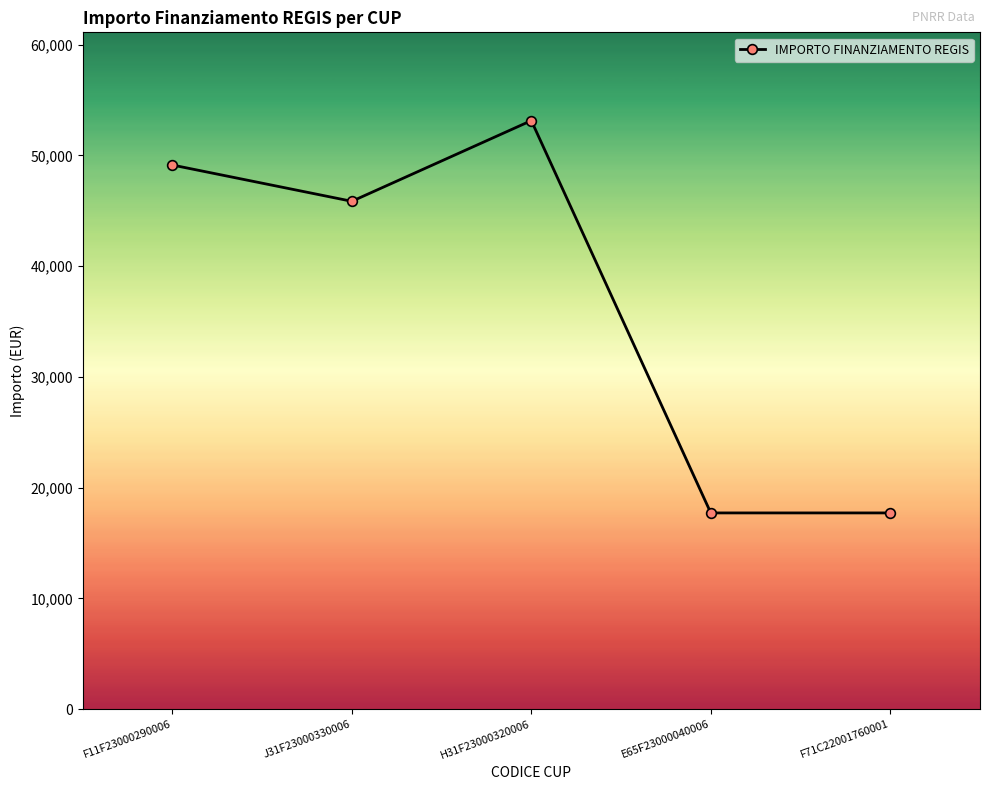

What is the difference between the maximum and minimum values?

35424